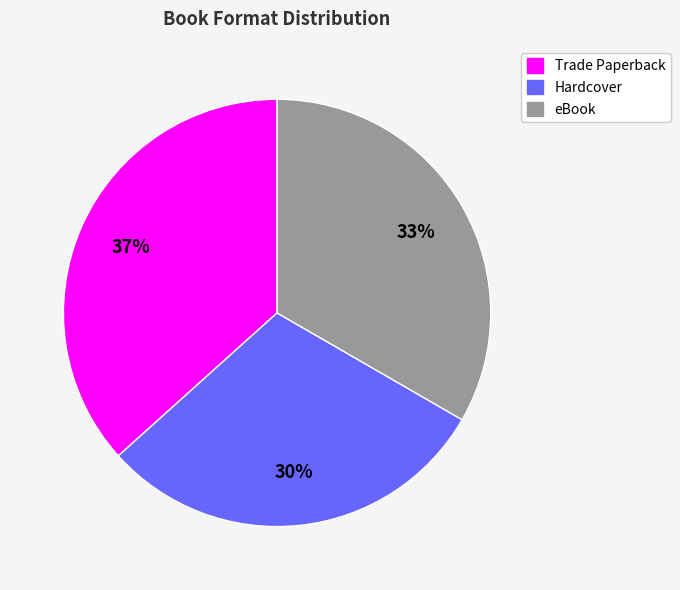

To the nearest percent, what percentage of the pie is Trade Paperback?

37%